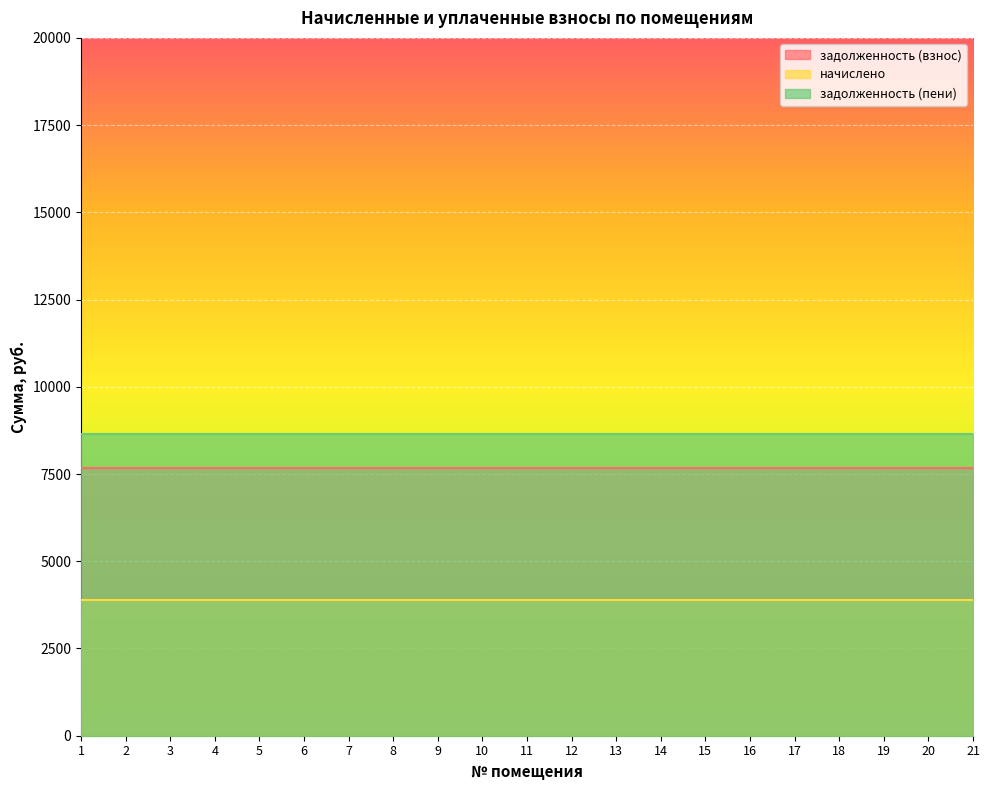

Reading right to left, what are all the values shown in this chart?

задолженность (взнос): 7675.5	7675.5	7675.5	7675.5	7675.5	7675.5	7675.5	7675.5	7675.5	7675.5	7675.5	7675.5	7675.5	7675.5	7675.5	7675.5	7675.5	7675.5	7675.5	7675.5	7675.5
начислено: 3900.0	3900.0	3900.0	3900.0	3900.0	3900.0	3900.0	3900.0	3900.0	3900.0	3900.0	3900.0	3900.0	3900.0	3900.0	3900.0	3900.0	3900.0	3900.0	3900.0	3900.0
задолженность (пени): 8650.5	8650.5	8650.5	8650.5	8650.5	8650.5	8650.5	8650.5	8650.5	8650.5	8650.5	8650.5	8650.5	8650.5	8650.5	8650.5	8650.5	8650.5	8650.5	8650.5	8650.5